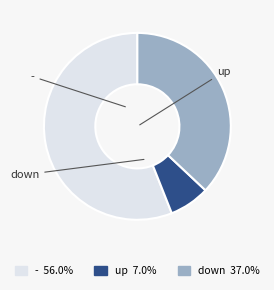

What is the majority slice?

-